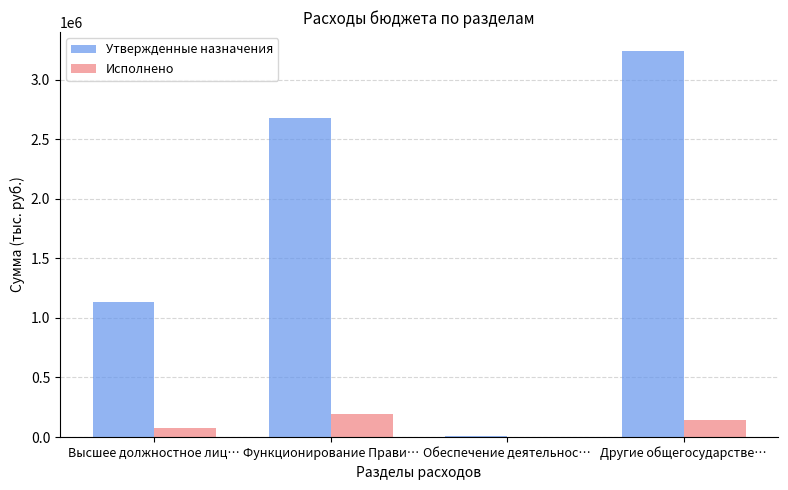

Is it true that Исполнено equals 0.0 at Обеспечение деятельнос…?

True